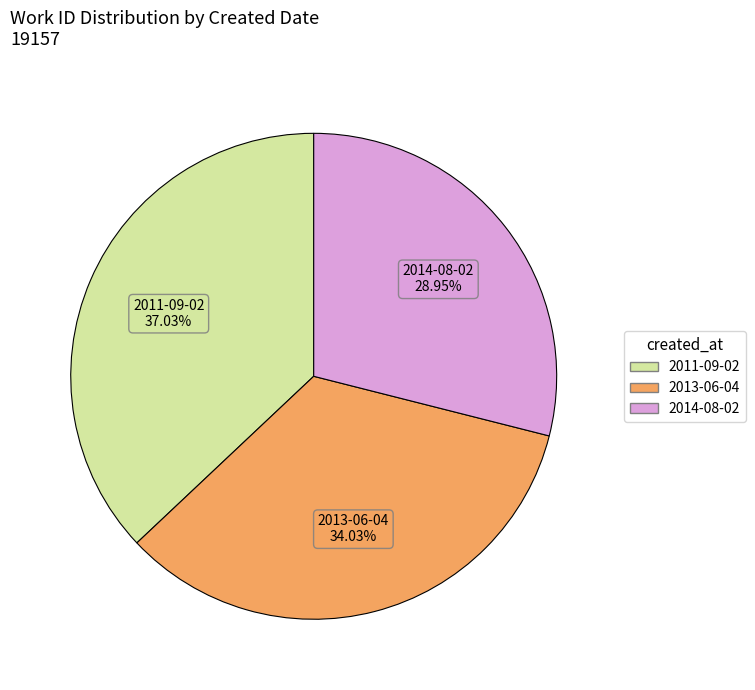

Count the number of slices in the pie.

3